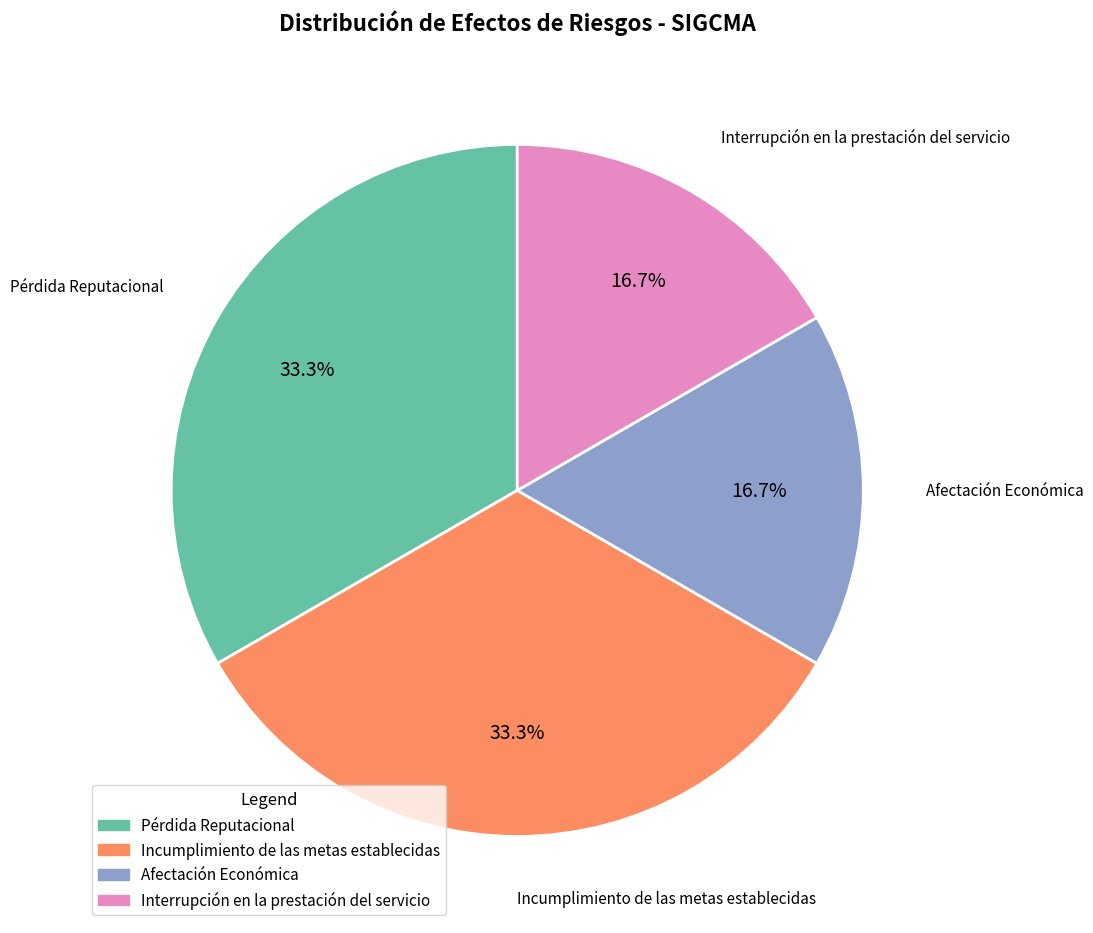

Approximately how many times larger is the value at Incumplimiento de las metas establecidas compared to Pérdida Reputacional?

1.0